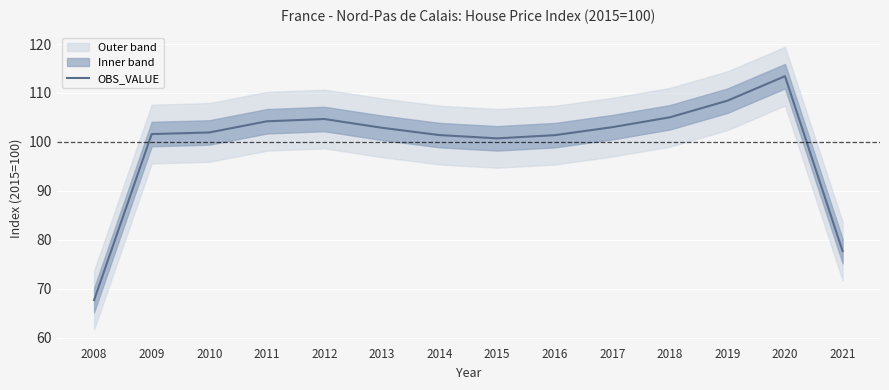

Rank the categories by value from lowest to highest.

2008, 2021, 2015, 2016, 2014, 2009, 2010, 2013, 2017, 2011, 2012, 2018, 2019, 2020